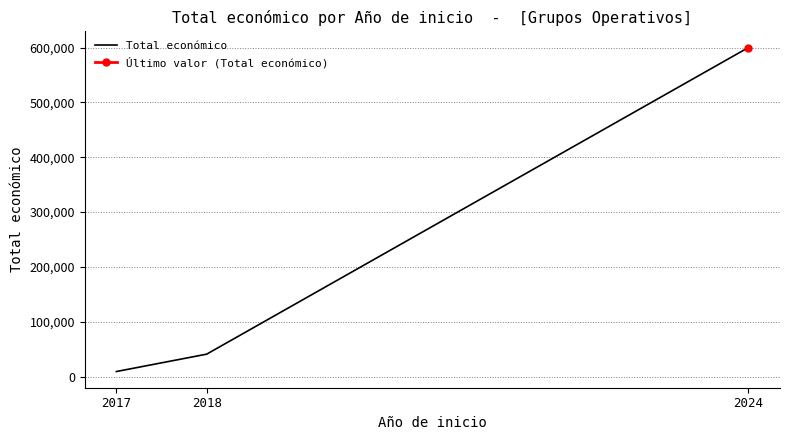

Between 2024 and 2018, which is larger?

2024